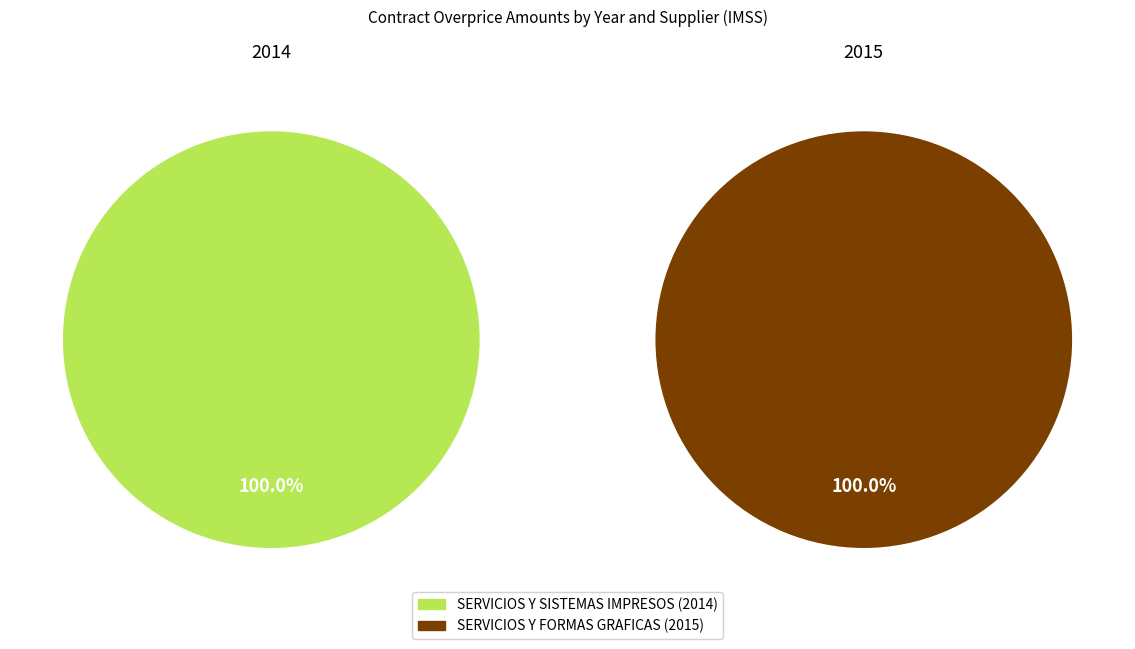

Rank the series by their average value, from lowest to highest.

2015, 2014